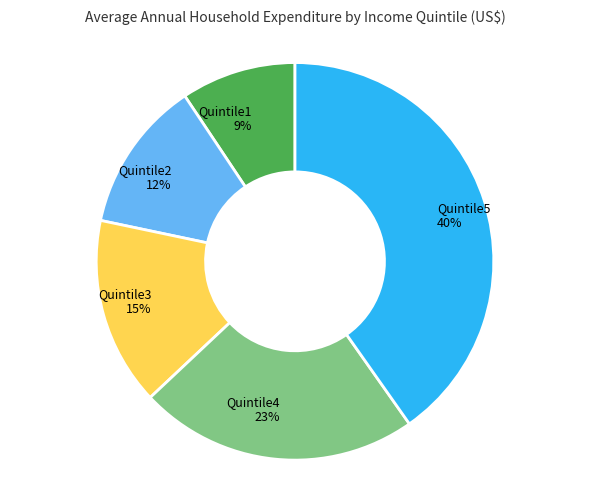

Which has a higher value, Quintile3 15% or Quintile5 40%?

Quintile5 40%